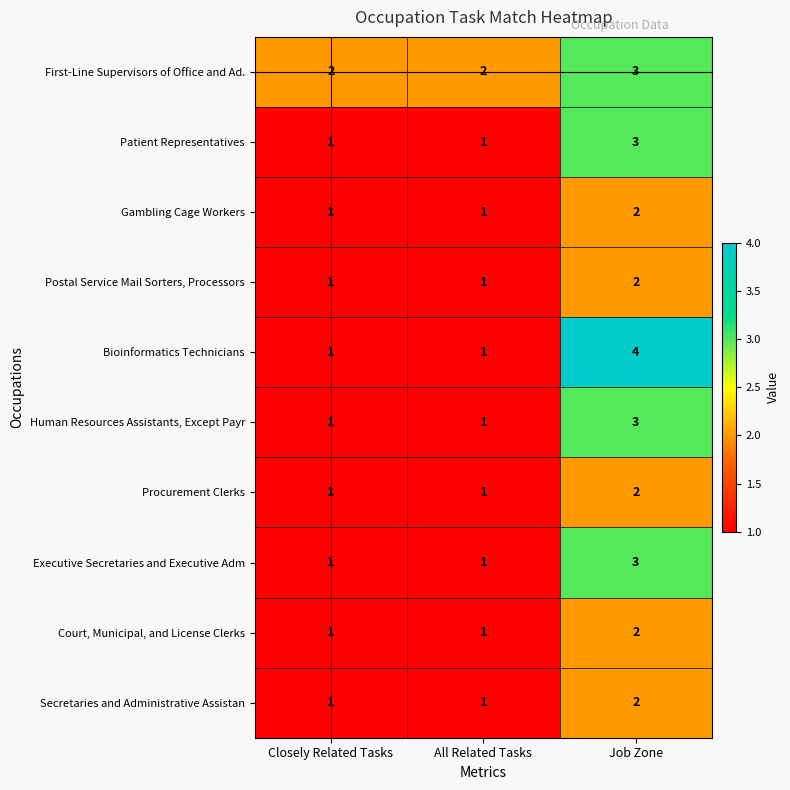

What is the highest value of the Patient Representatives series?

3